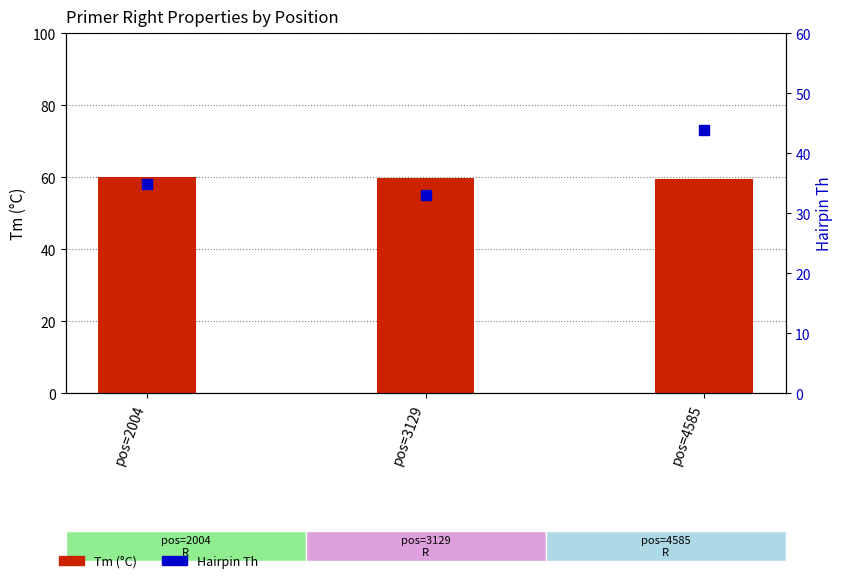

Is the value of Hairpin Th at pos=3129 greater than the value of Tm (°C) at pos=2004?

No